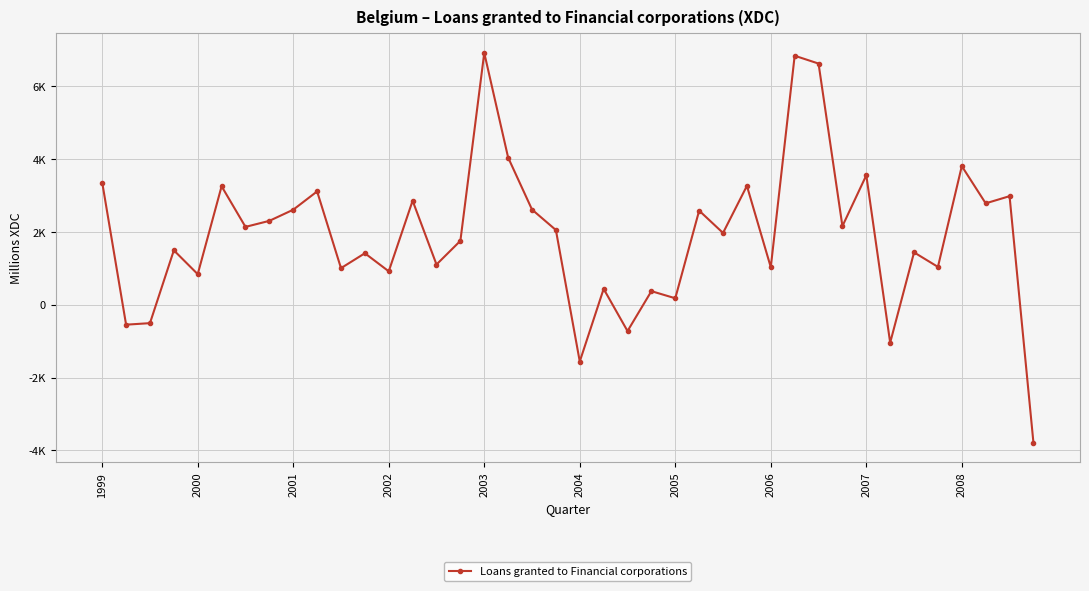

Is this an area chart (filled region under the line)?

No